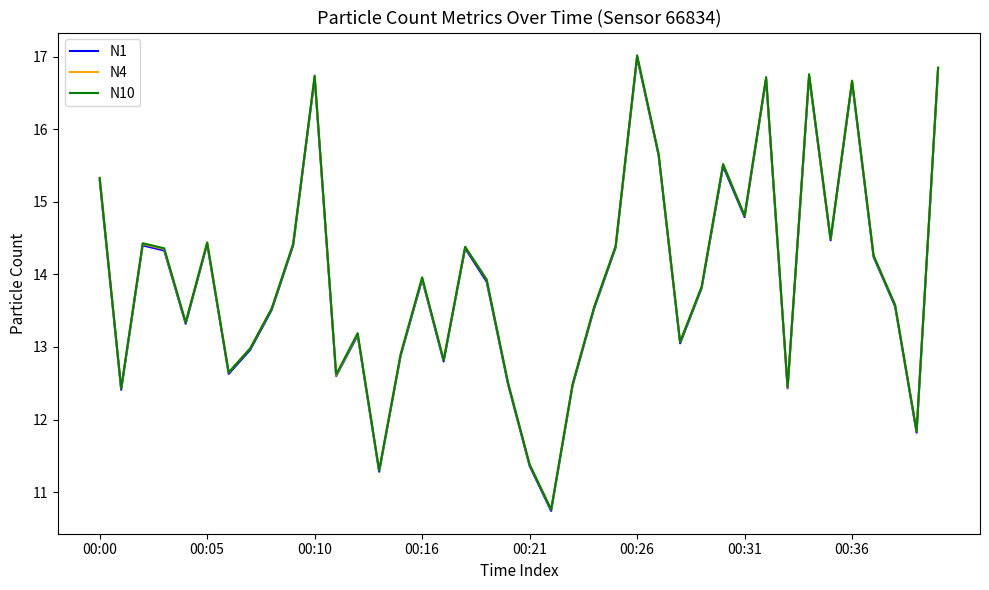

How many interior local valleys does the N4 series have?

12